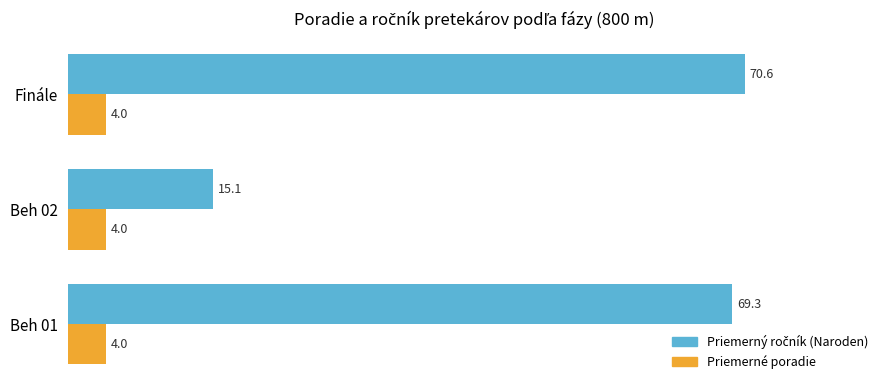

What is the spread (max minus min) of values at Finále?

66.6